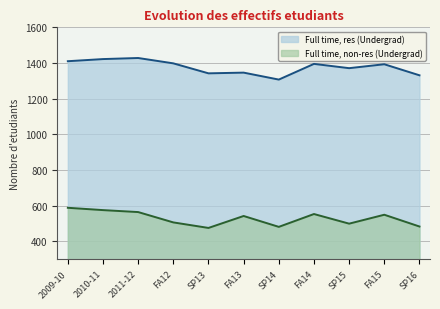

How many data points does each series have?

11